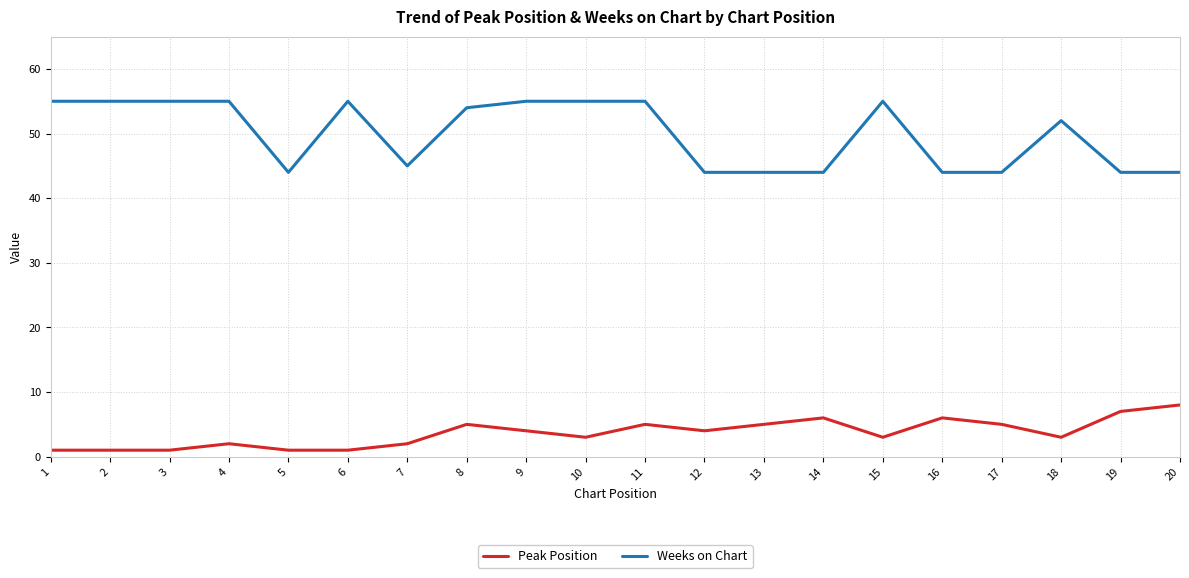

True or false: Peak Position and Weeks on Chart intersect in this chart.

False